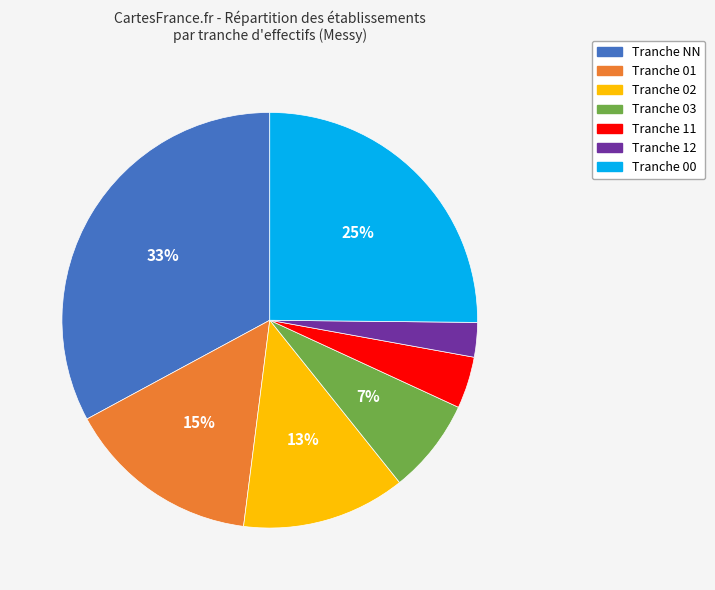

To the nearest percent, what is the difference between the largest and smallest slice percentages?

30%